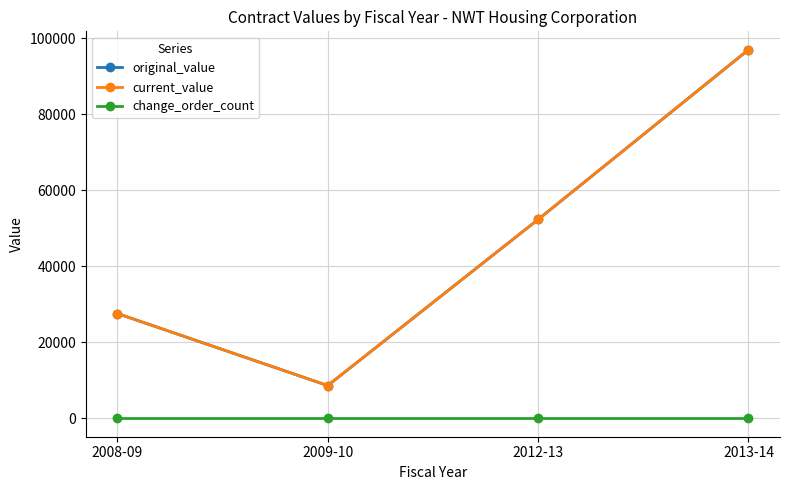

At which category is the sum across all series the highest?

2013-14